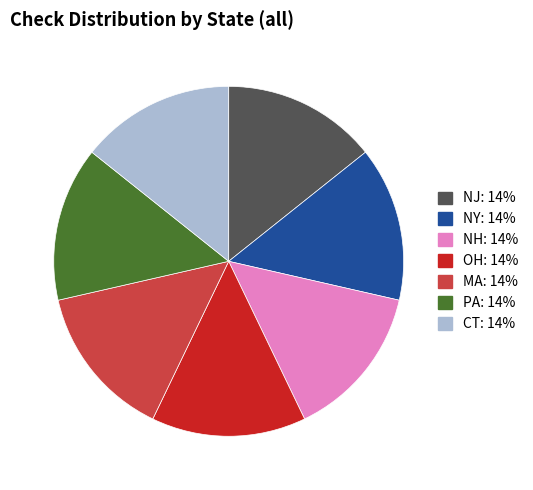

How many segments does this pie chart have?

7